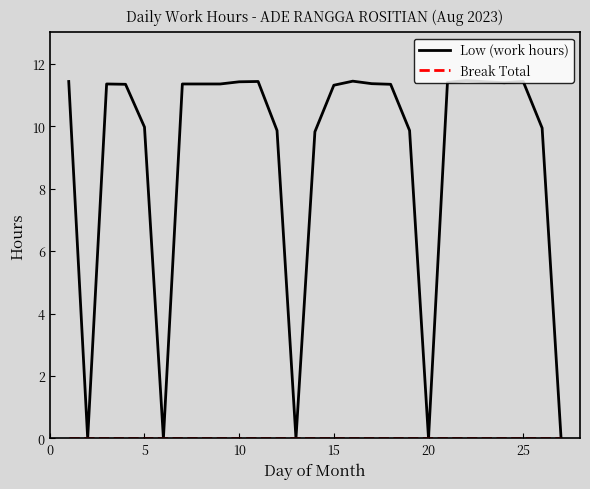

Which series has the widest spread of values?

Low (work hours)